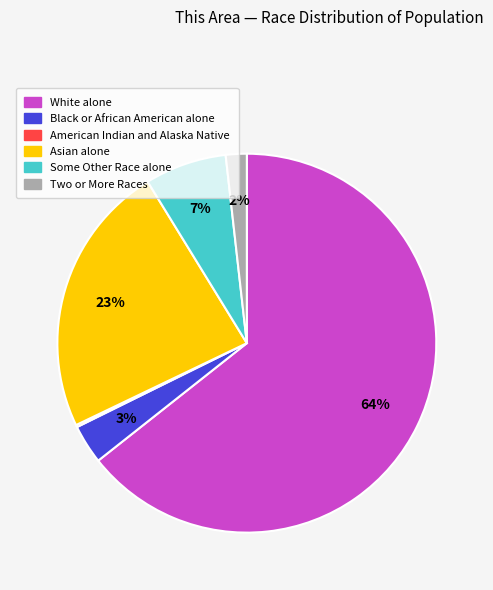

What percentage is the Asian alone slice, to the nearest percent?

23%